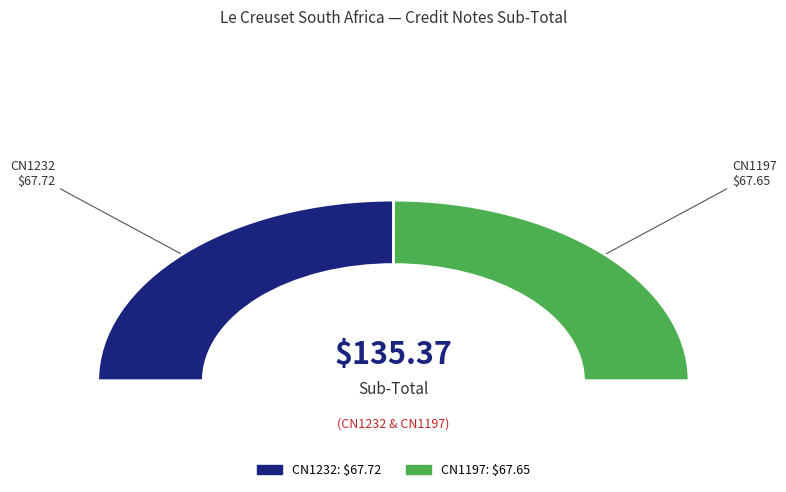

What is the smallest slice in the pie chart?

CN1197